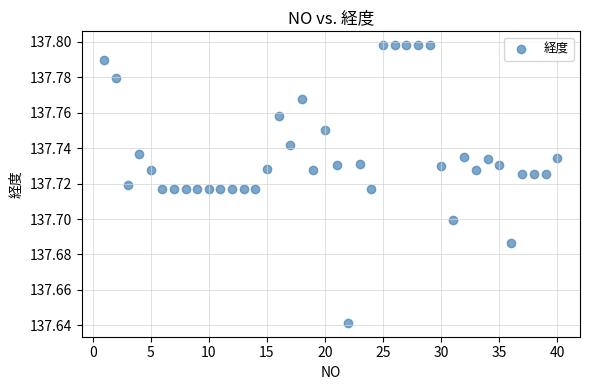

What is the range of X values (max minus min)?

39.0